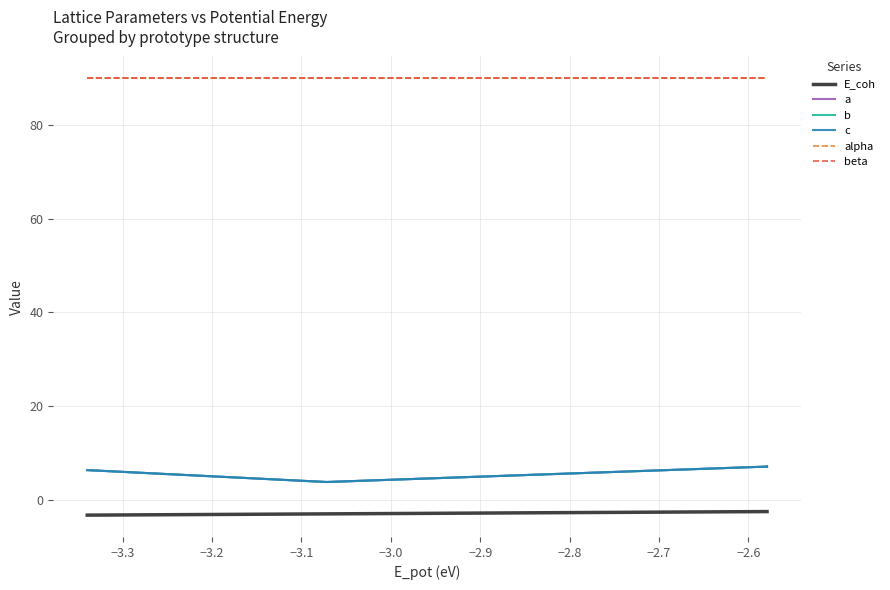

True or false: a has more than 0 interior local peaks.

True